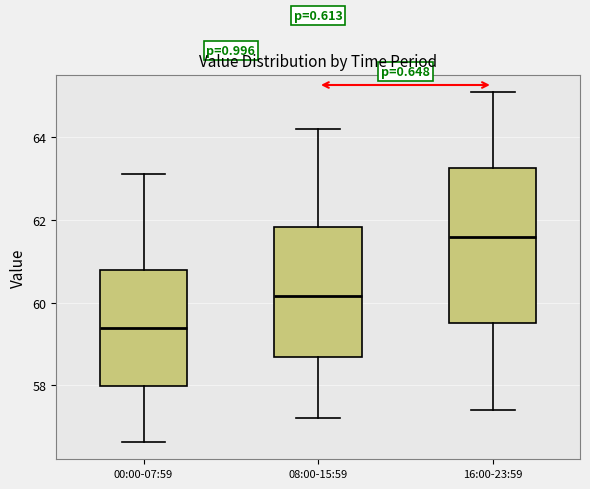

Which box is the tallest, from its lower edge to its upper edge?

16:00-23:59